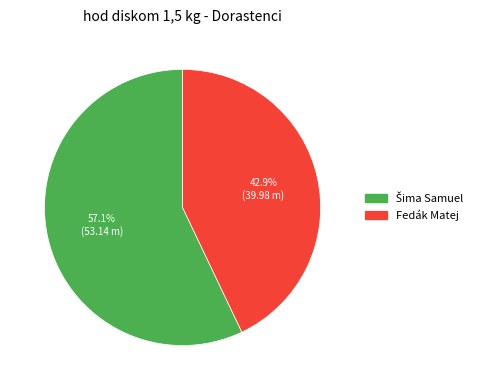

What percentage is NOT represented by Fedák Matej?

57.1%